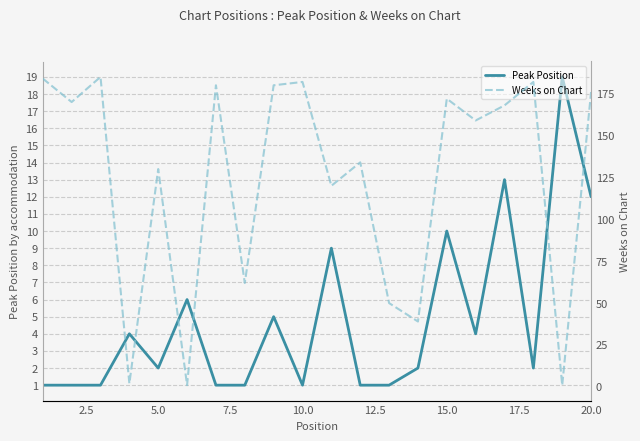

How many values in the Peak Position series are below 2?

8